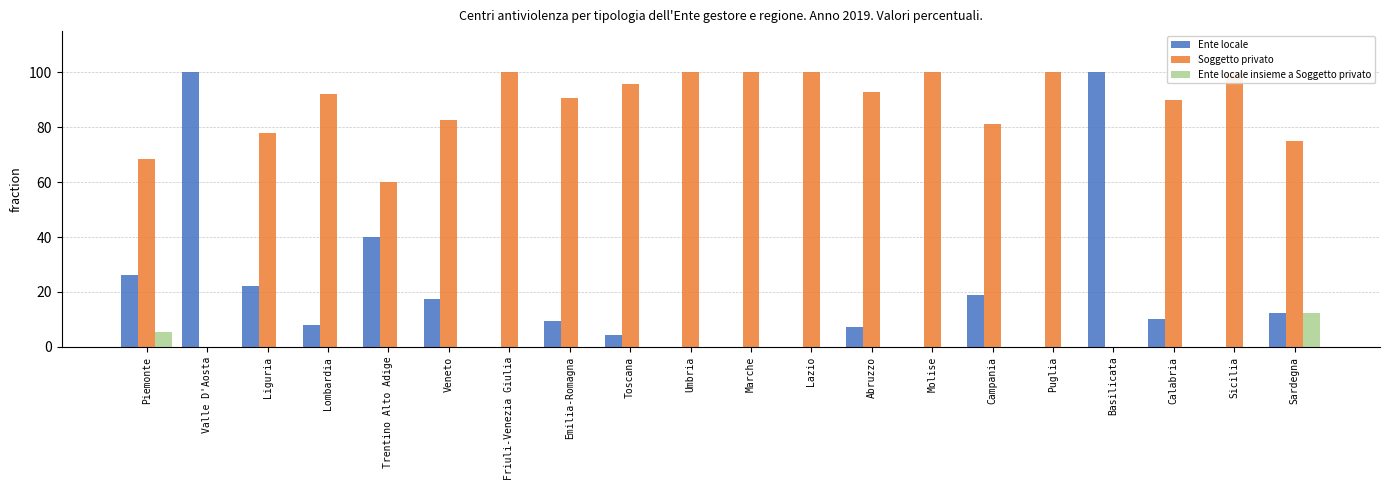

What is the difference between the highest and lowest values at Lazio?

100.0